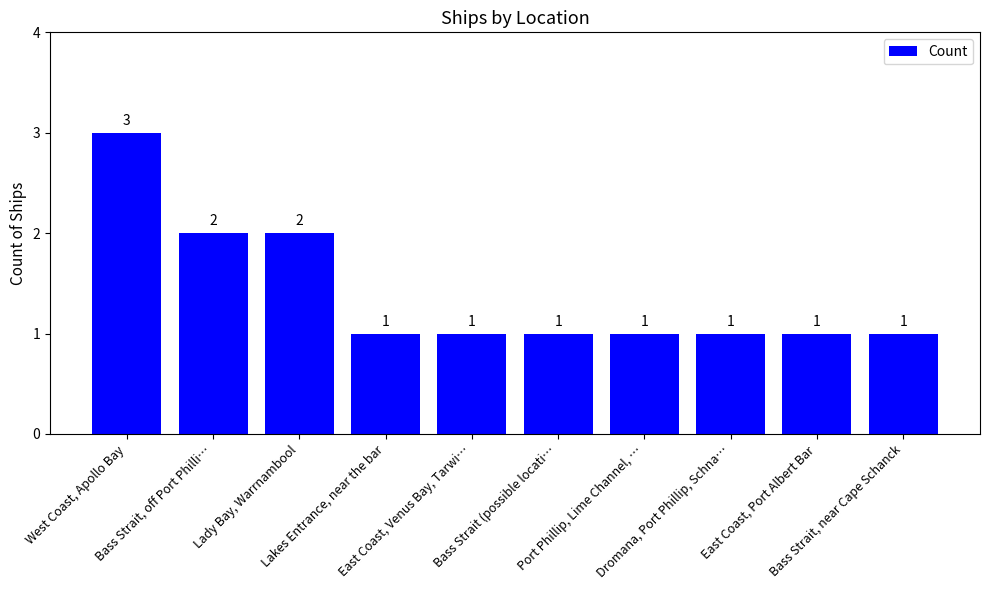

What position from the left is Bass Strait, near Cape Schanck?

10